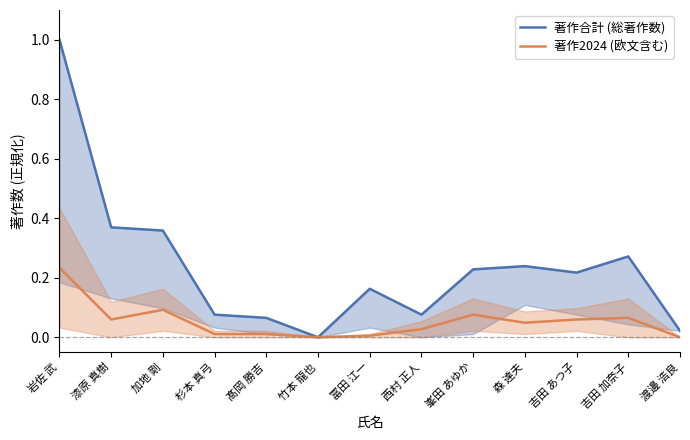

True or false: 著作2024 (欧文含む) has a value of 0.1 at 峯田 あゆか.

True